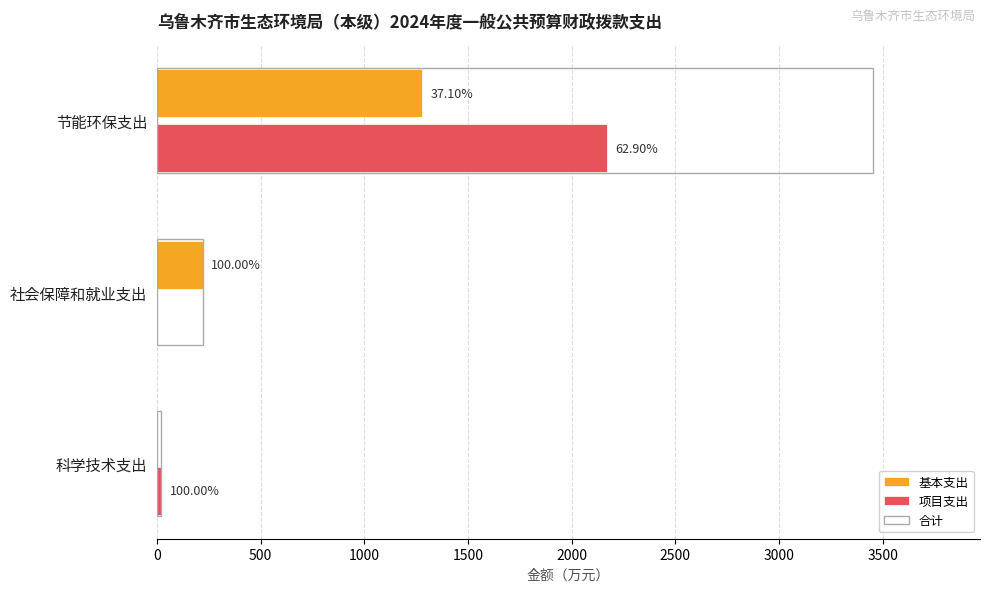

How many values in 项目支出 are above zero?

2